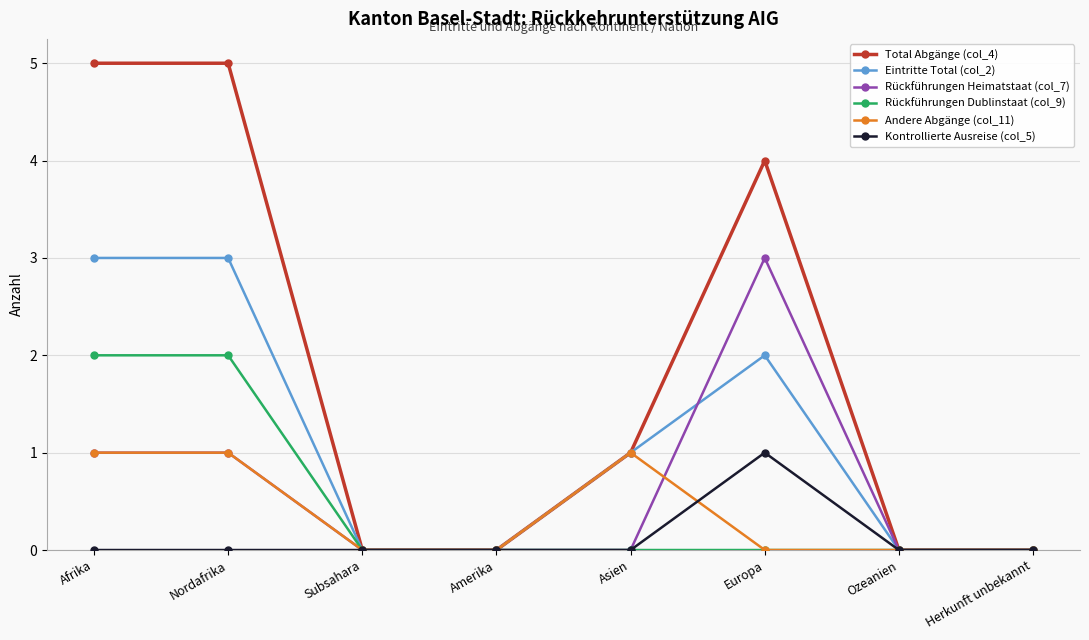

The value of Rückführungen Dublinstaat (col_9) at Asien is 0. True or false?

True